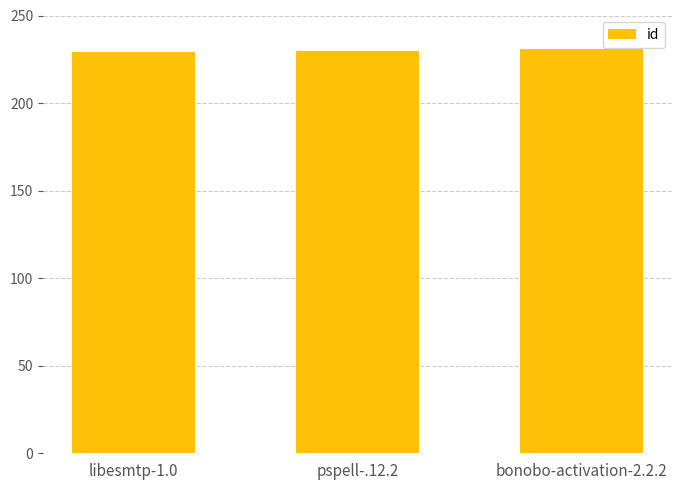

What is the label of the 2nd bar from the right?

pspell-.12.2